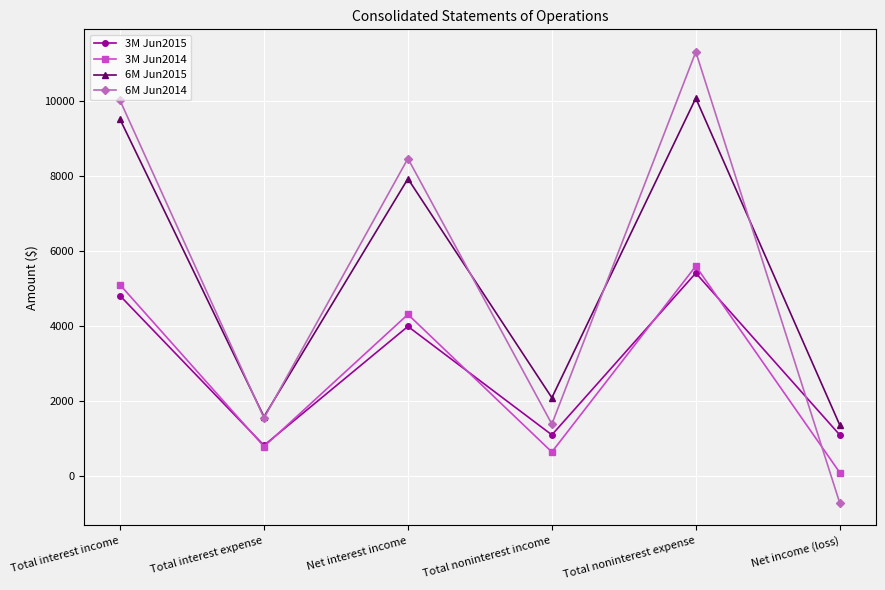

How many intersections are there between 3M Jun2015 and 6M Jun2014?

1